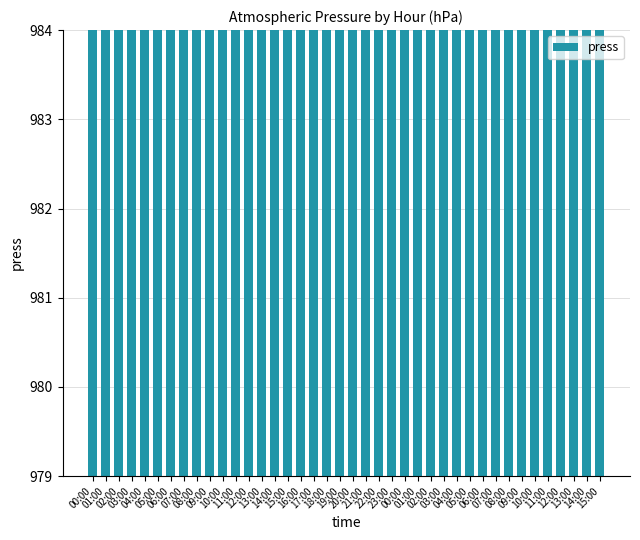

What is the change in value from 02:00 to 10:00?

+1.1